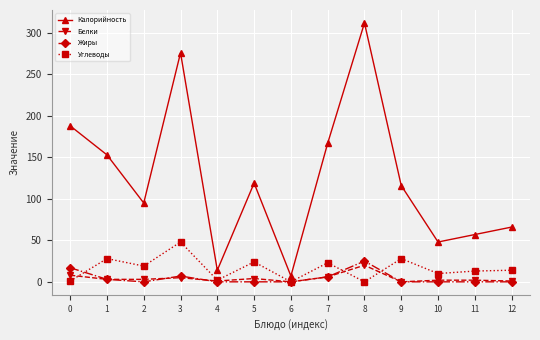

True or false: Белки and Калорийность intersect in this chart.

False